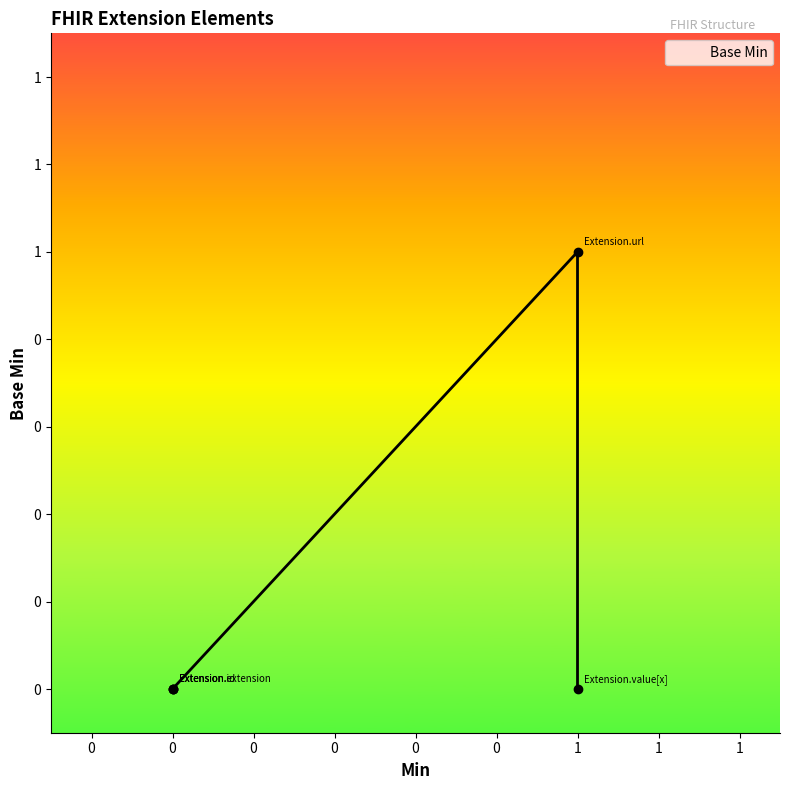

How many data points does each series have?

5